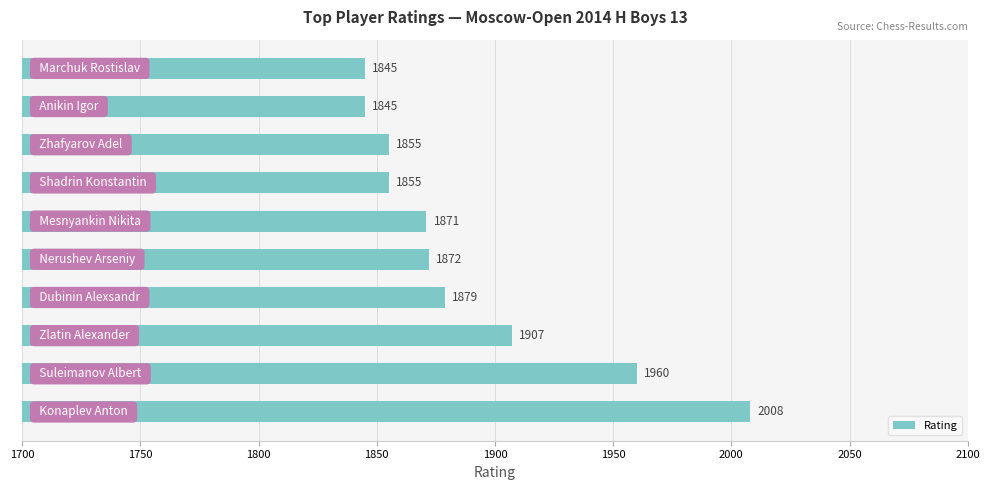

How many distinct data groups are displayed?

1